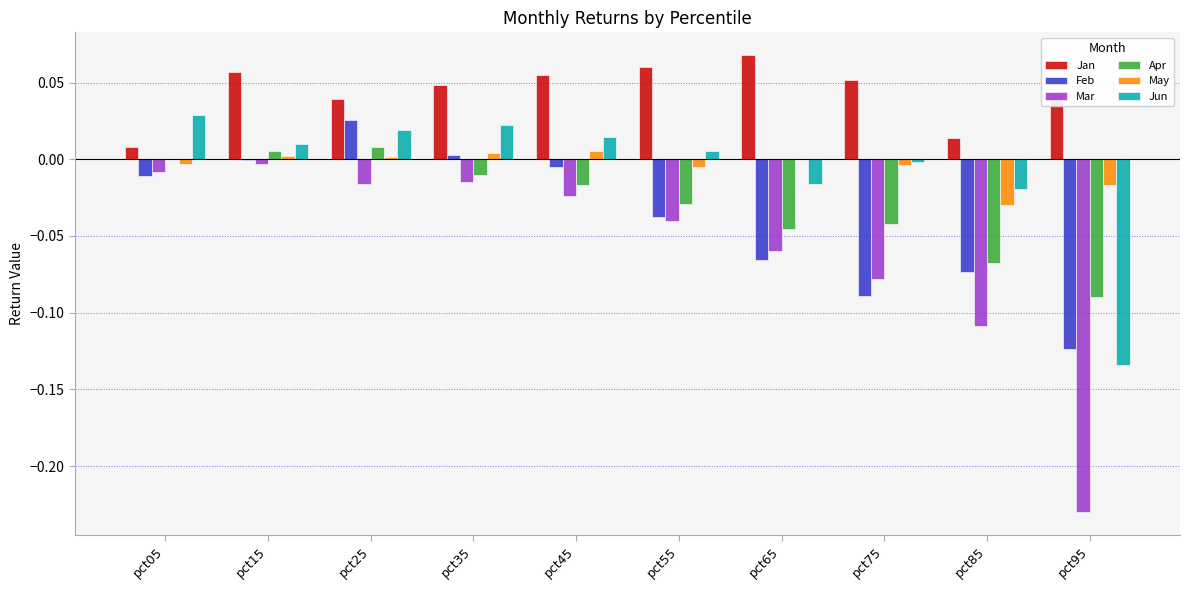

What is the sum of all Mar values?

-0.6